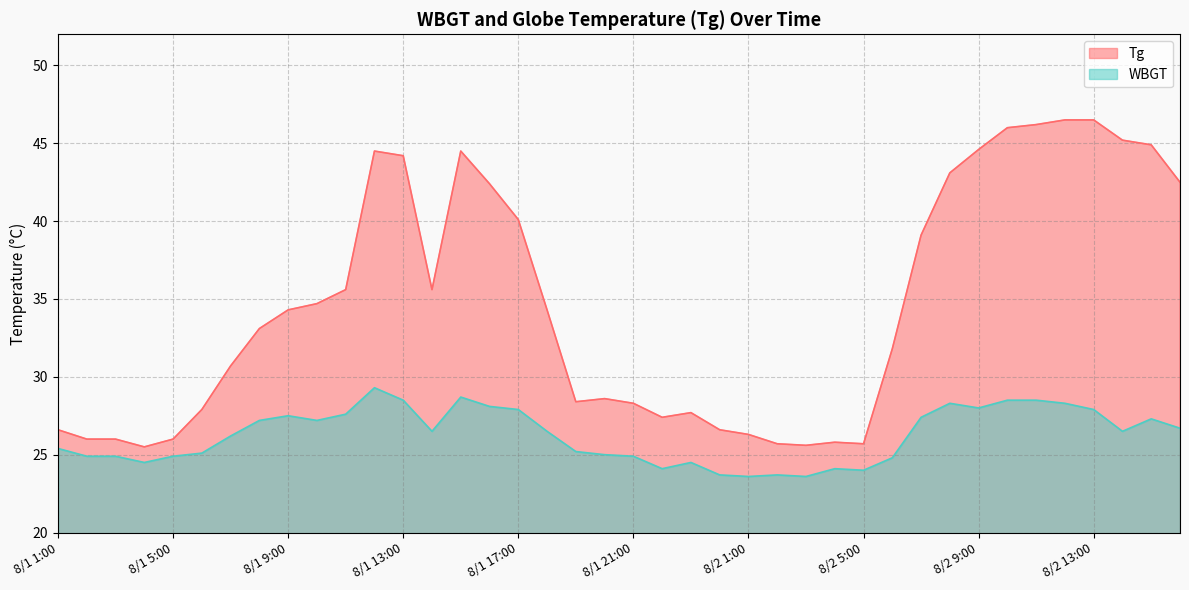

The value of WBGT at 8/1 9:00 is 27.5. True or false?

True